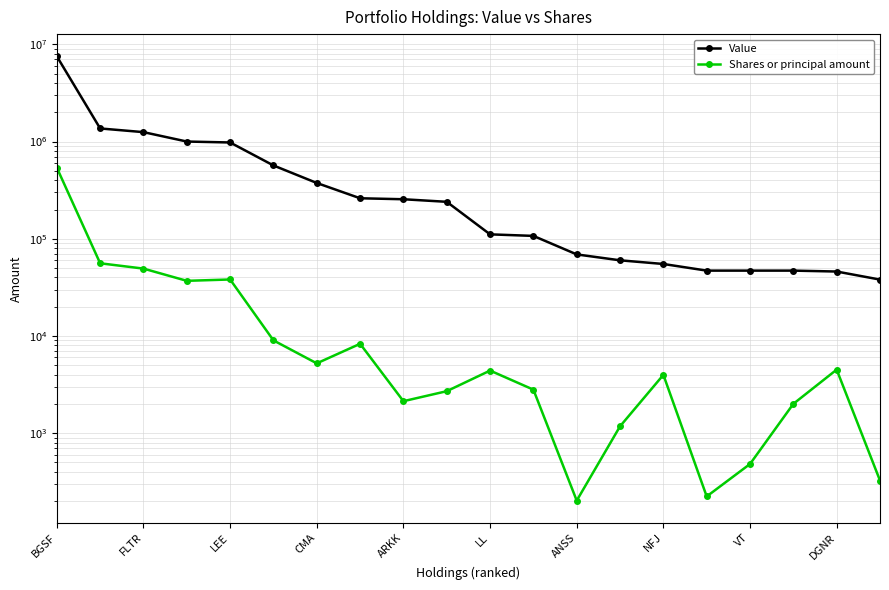

What is the average value of the Shares or principal amount series?

38313